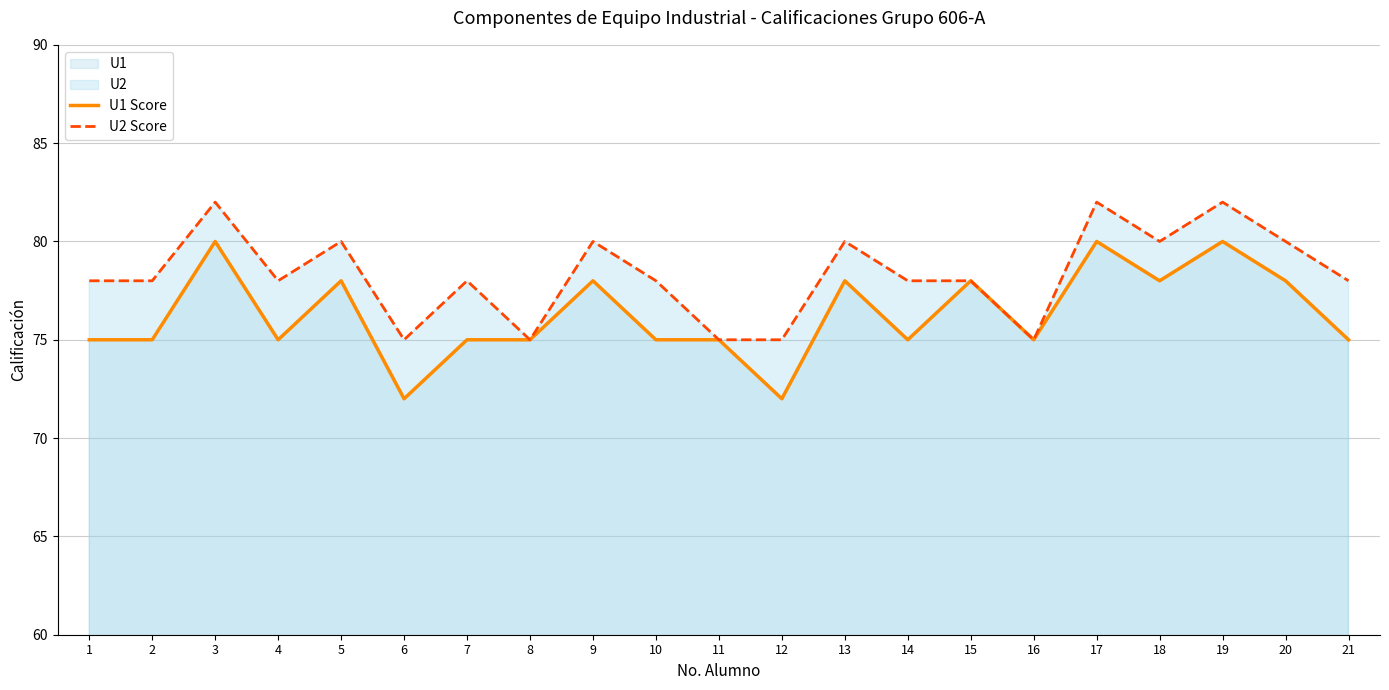

Which series has the widest spread of values?

U1 Score